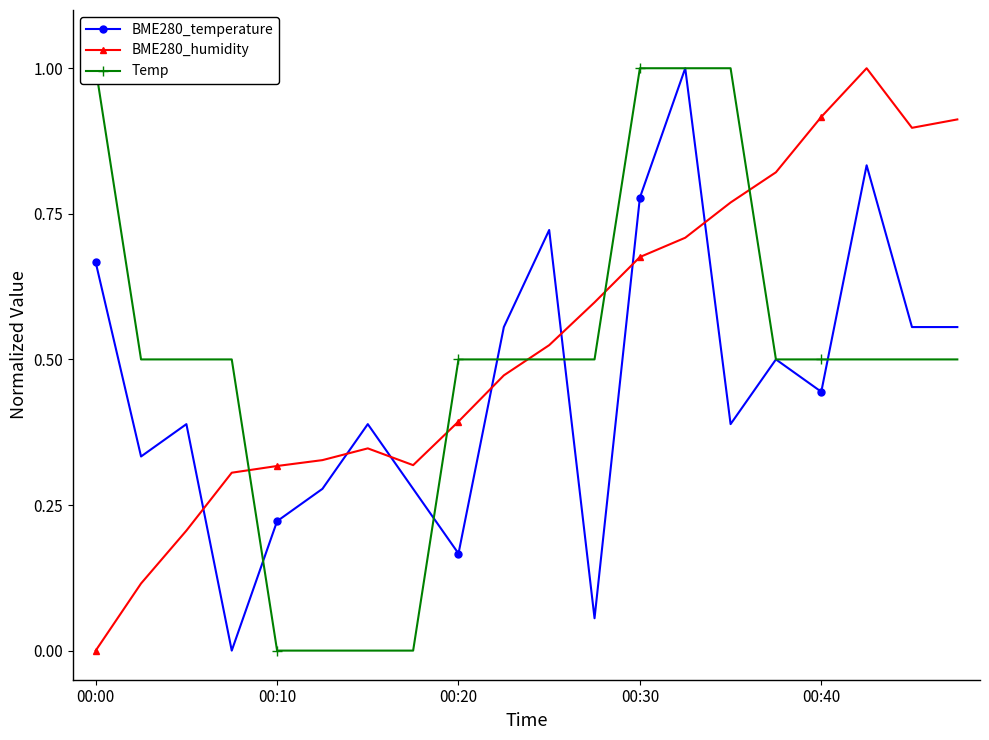

How many interior local peaks does the BME280_temperature series have?

6